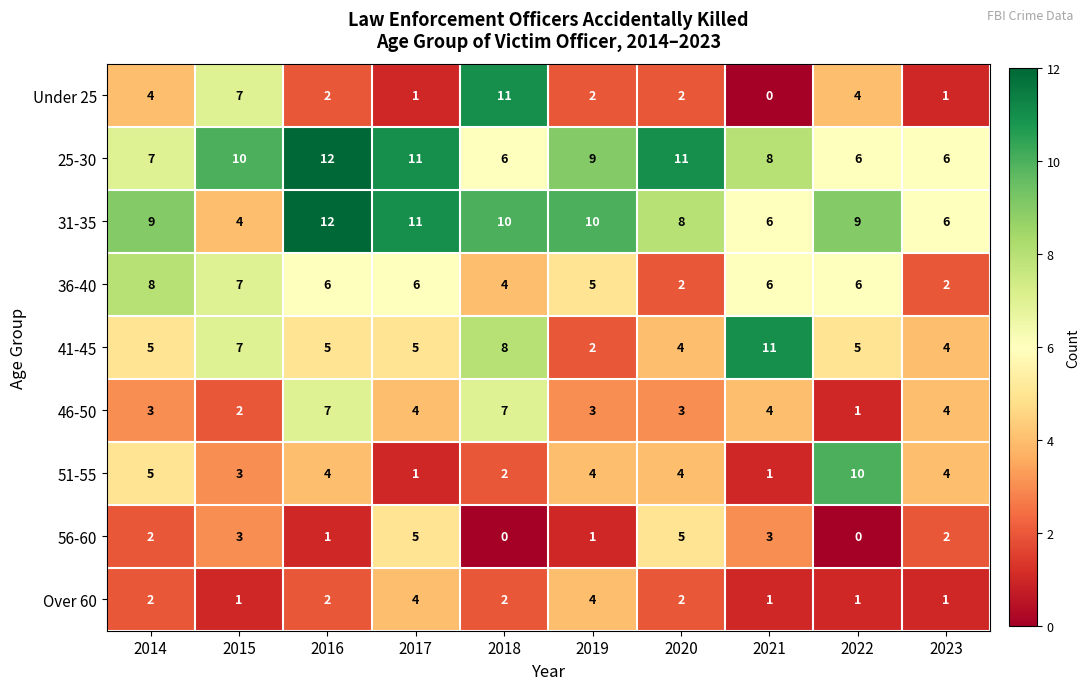

What is the spread (max minus min) of values at 2017?

10